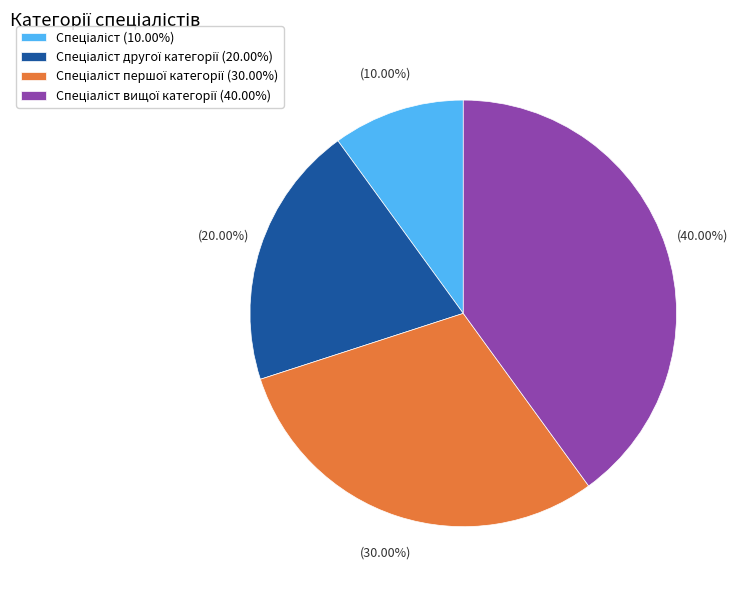

Does any single category account for the majority?

No